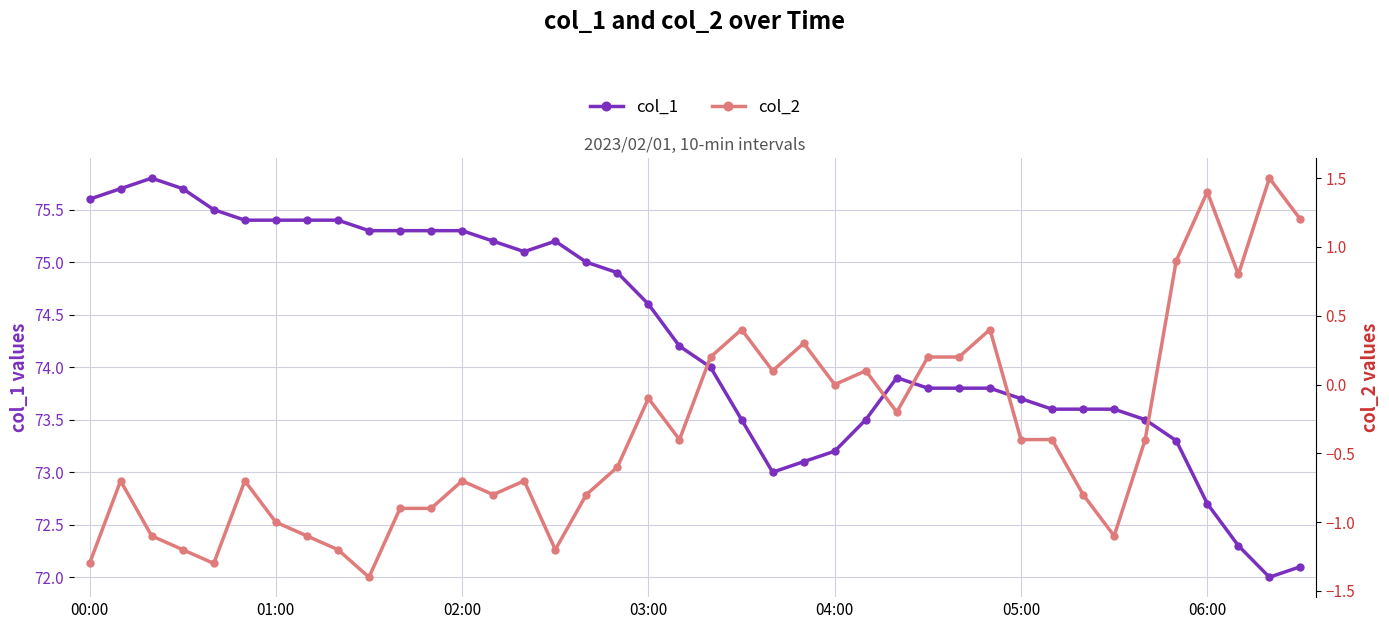

How many data points in col_2 are less than 0?

26